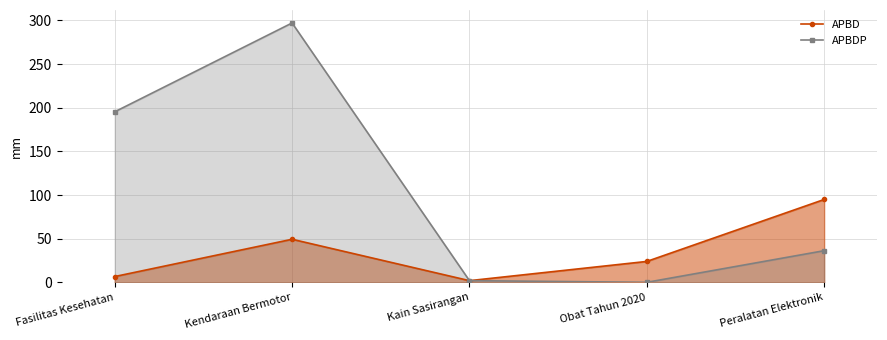

Which has a higher value, Fasilitas Kesehatan or Peralatan Elektronik?

Peralatan Elektronik